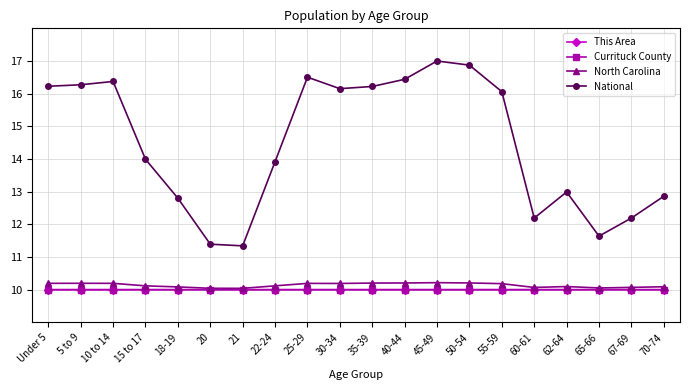

True or false: North Carolina has more than 0 points higher than both neighbors.

True